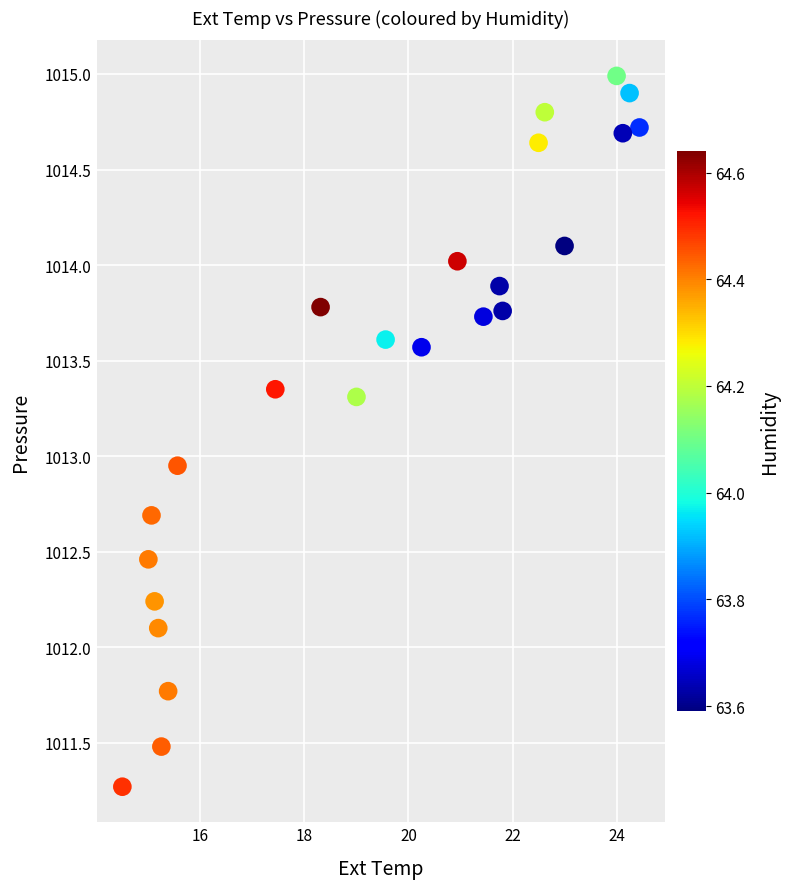

What is the range of Y values (max minus min)?

3.7